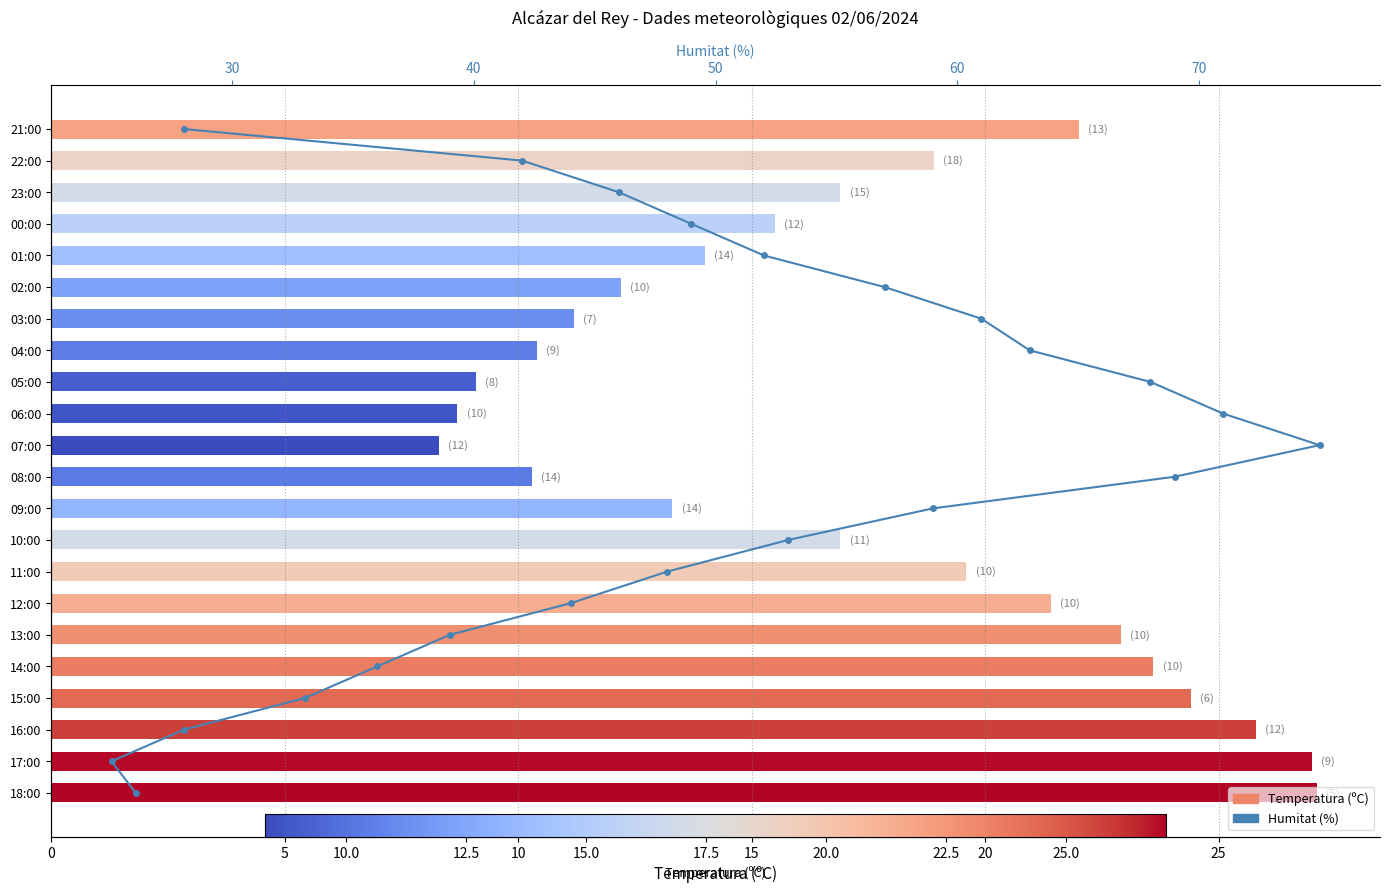

How many bars are there in total?

22